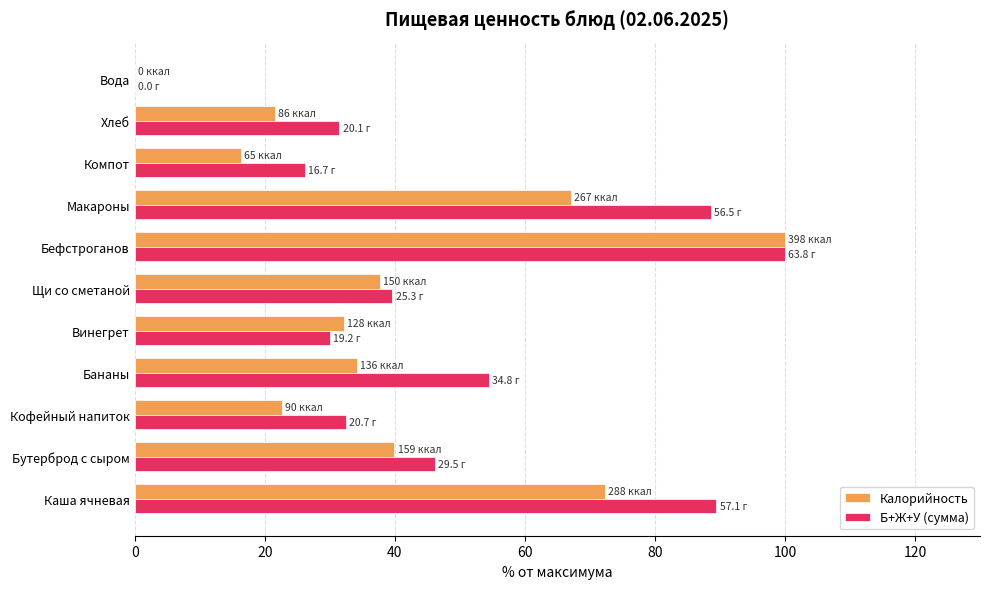

Read the Калорийность value at Щи со сметаной.

37.7